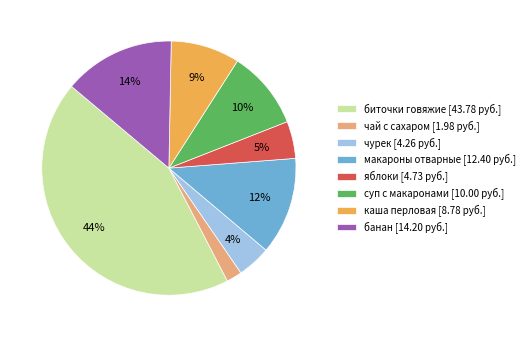

To the nearest percent, what percentage of the pie is биточки говяжие?

44%